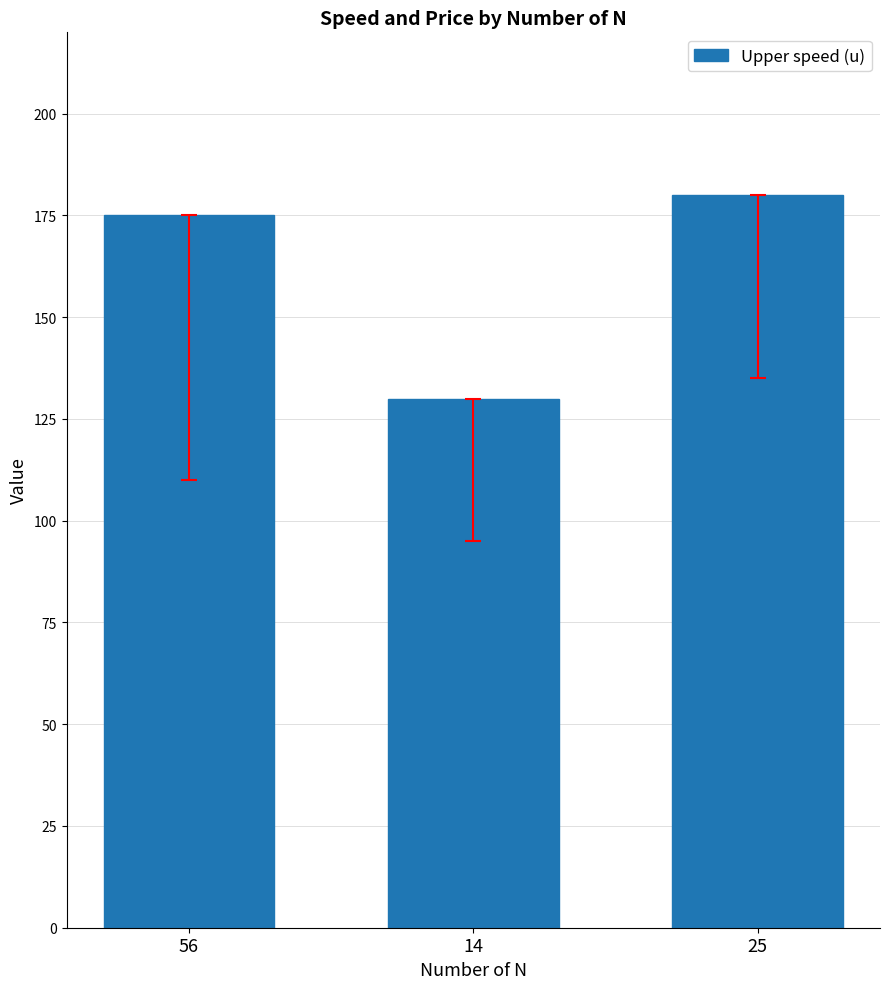

True or false: the data shows 180 at 25.

True